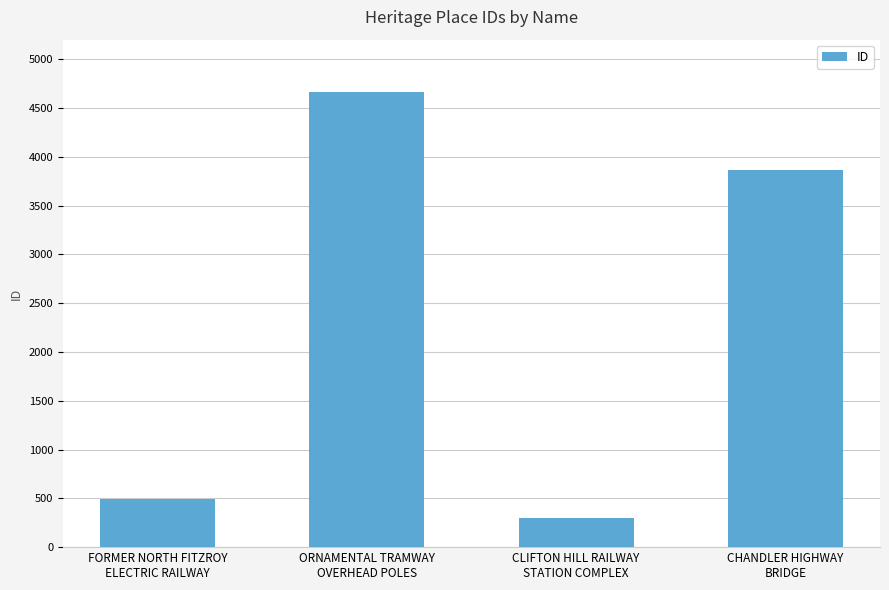

Does the chart contain stacked bars?

No